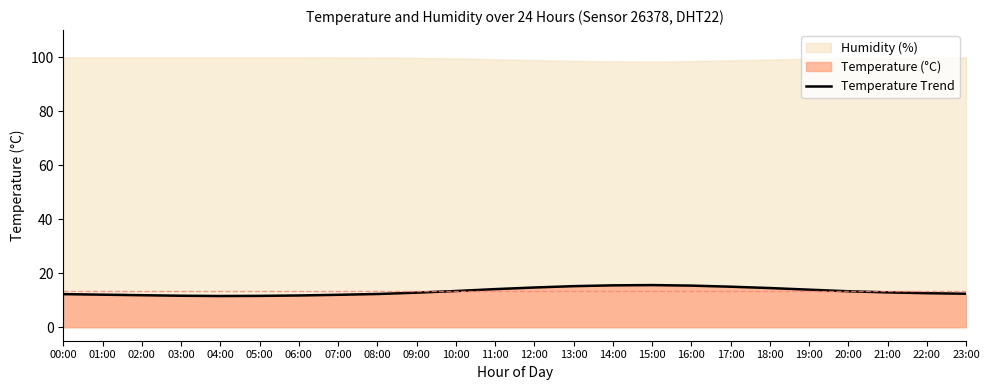

Which label corresponds to the smallest value in the chart?

04:00